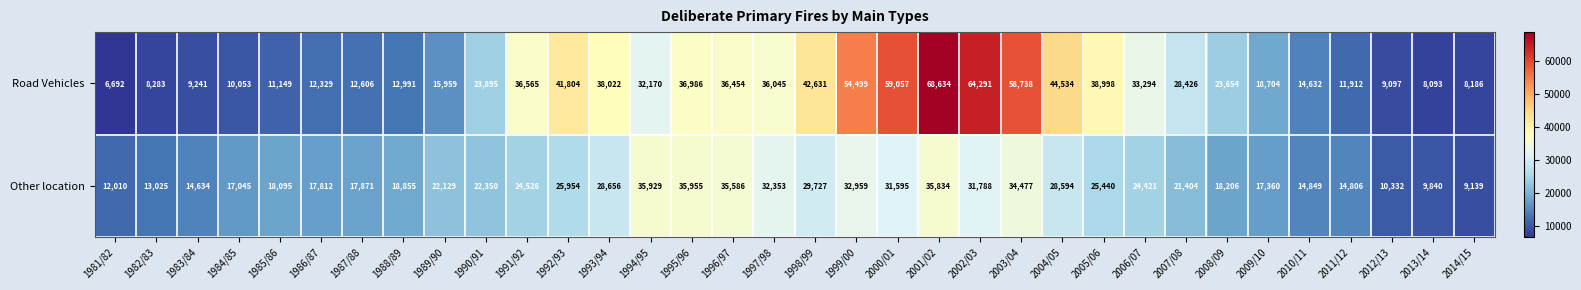

Rank the series by their average value, from highest to lowest.

Road Vehicles, Other location